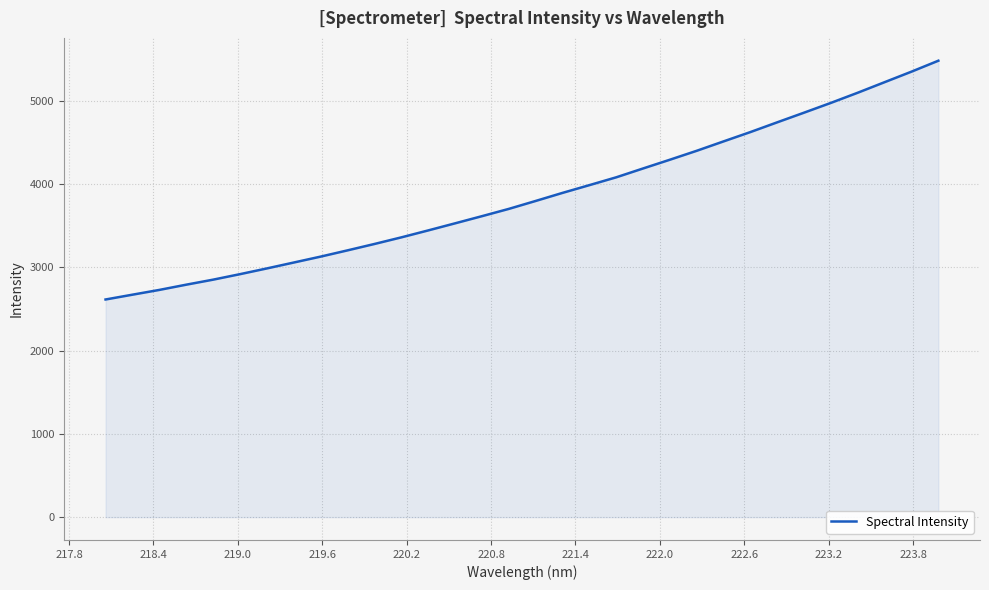

What is the difference between the maximum and minimum values?

2867.3